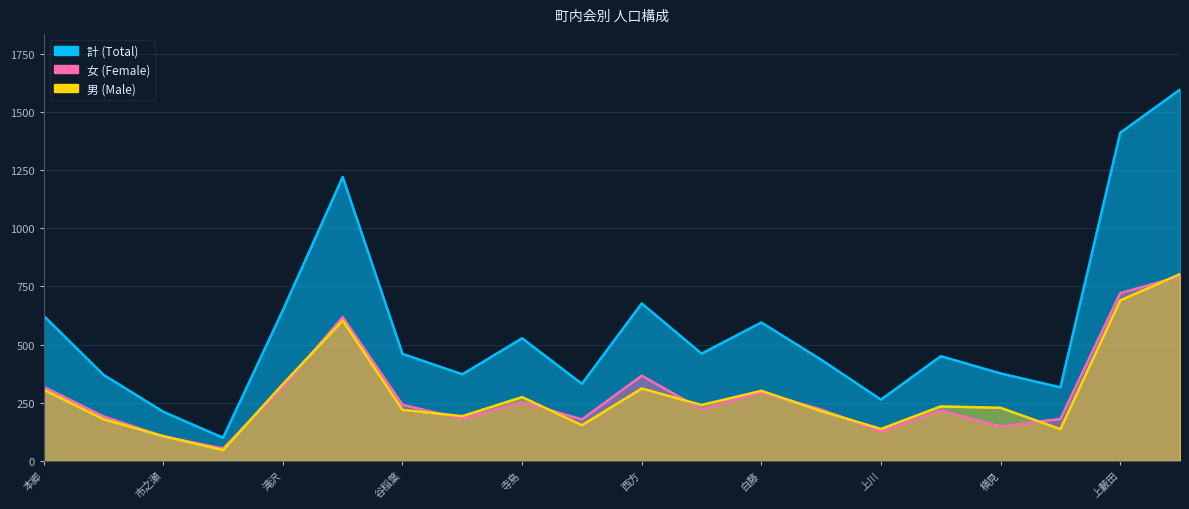

At which label is 女 closest to 423?

西方